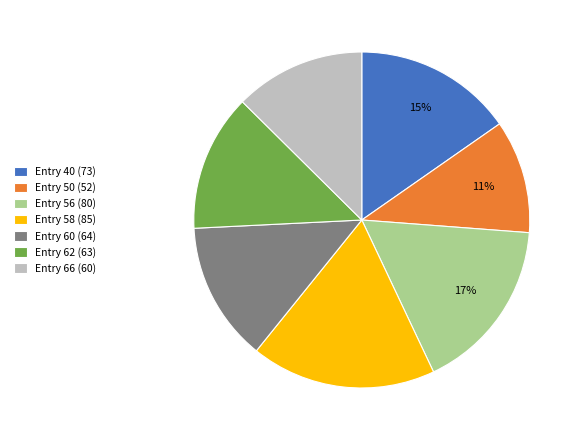

Combined, do Entry 58 (85) and Entry 66 (60) account for over 50%?

No